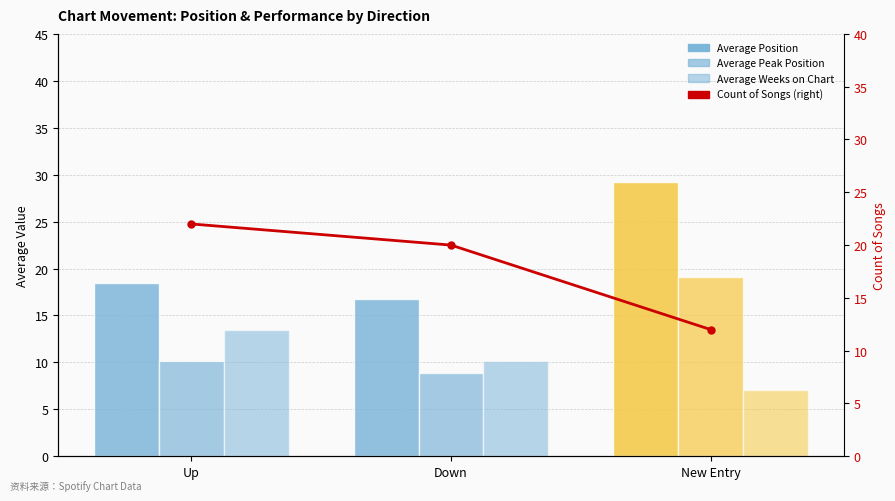

Where is Average Peak Position nearest to the value 14?

Up